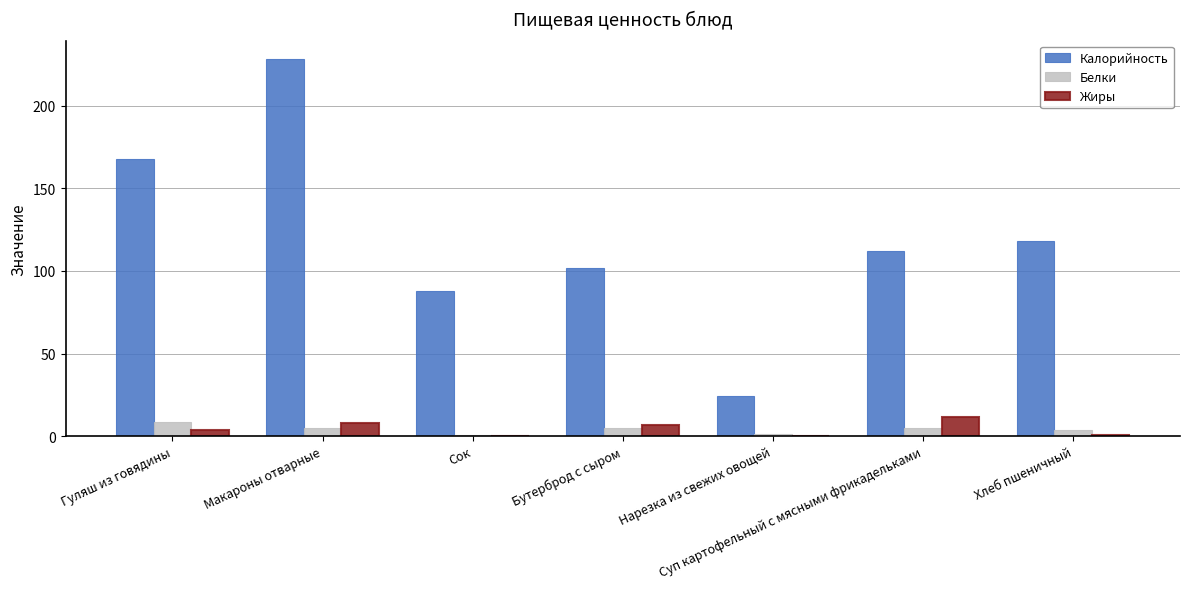

What is the approximate value of Белки at Сок?

0.8